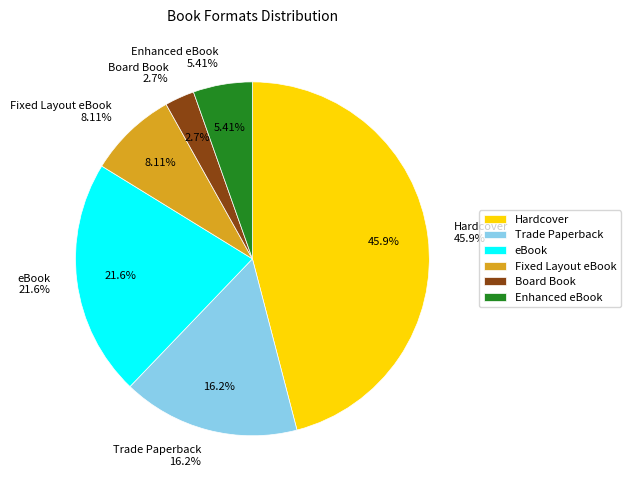

How much of the chart is everything except Trade Paperback?

83.8%